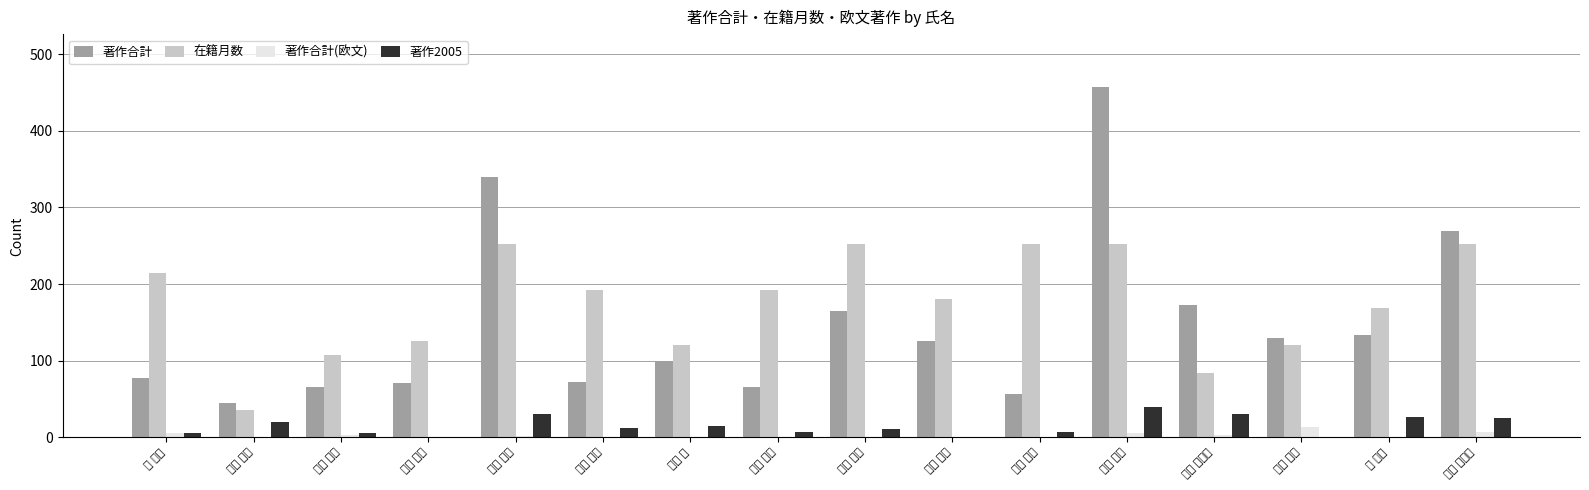

How many bars are there in each group?

4